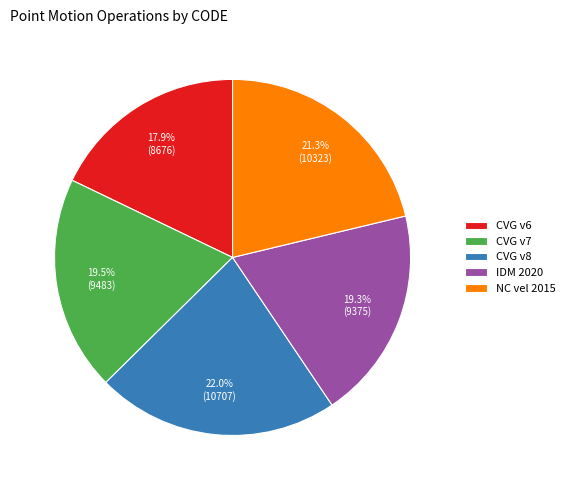

Do IDM 2020 and NC vel 2015 together represent more than half of the pie?

No